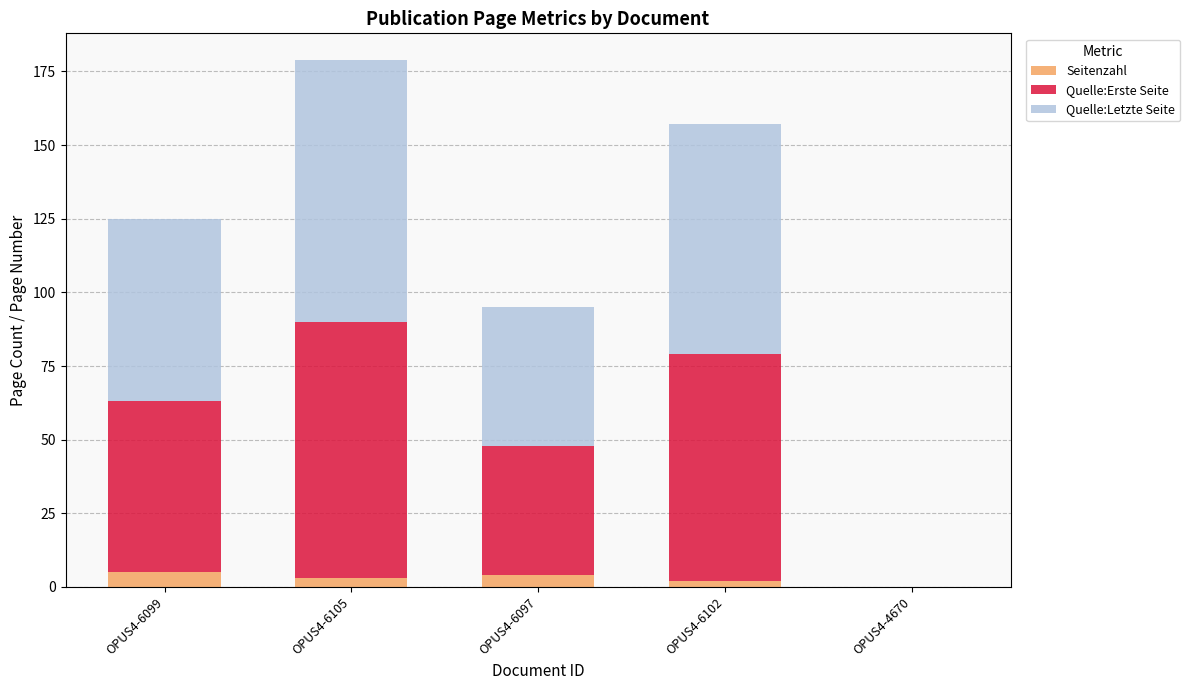

What is the maximum value for Seitenzahl?

5